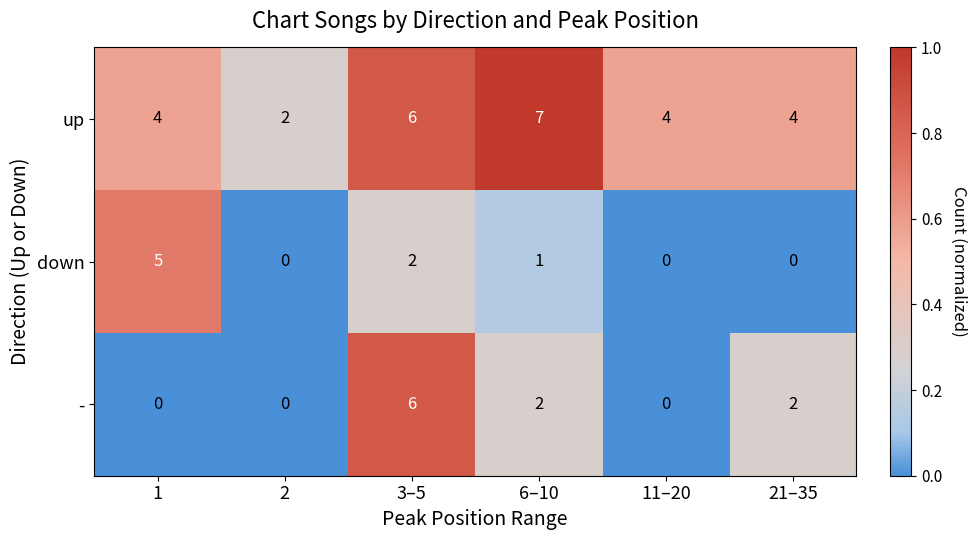

Rank the series at 21–35 from lowest to highest value.

down, -, up